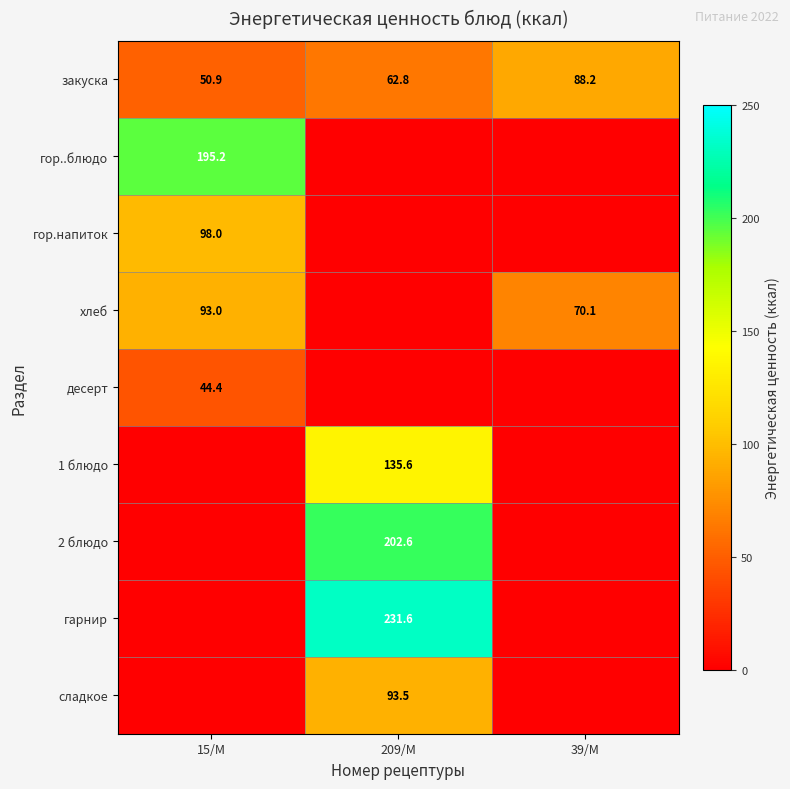

Which has a higher value, 209/М or 15/М?

209/М